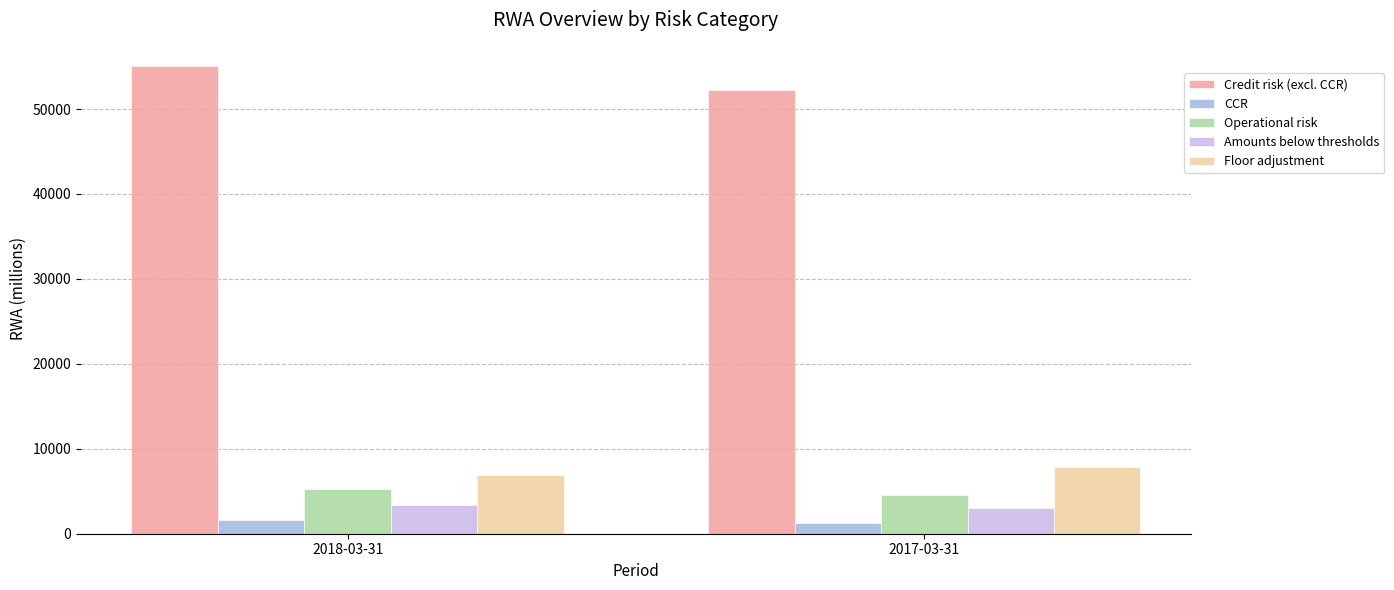

What are all the series names shown in the legend?

Credit risk (excl. CCR), CCR, Operational risk, Amounts below thresholds, Floor adjustment